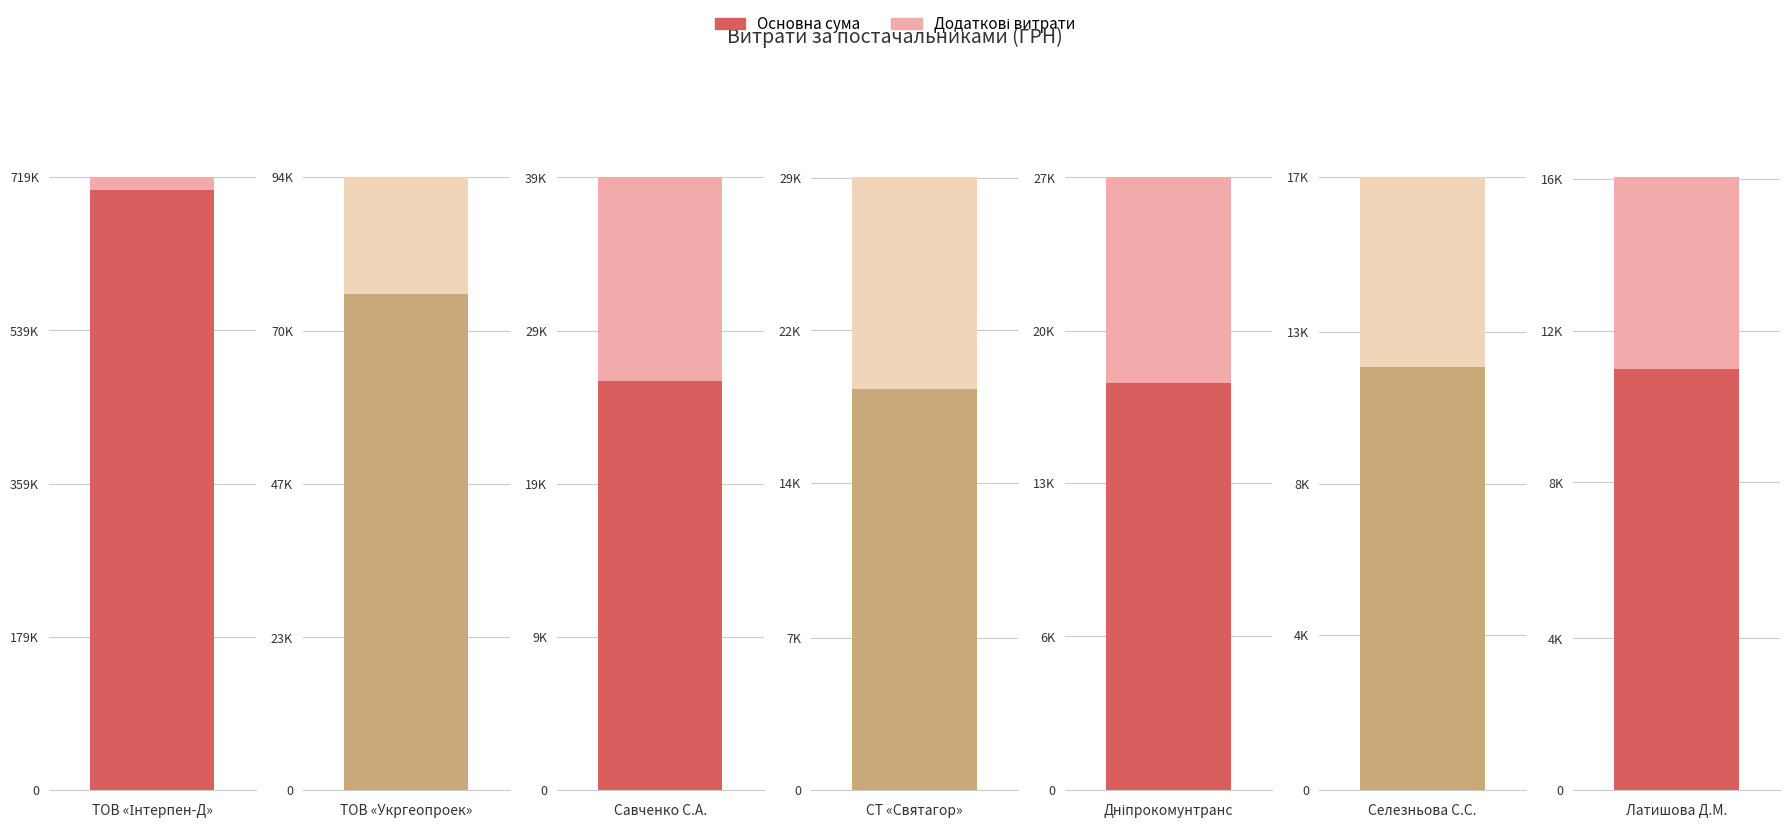

What is the sum of the Додаткові витрати values at ФОП «Селезньова С.С.» and ТОВ «Інтерпен-Д»?

20477